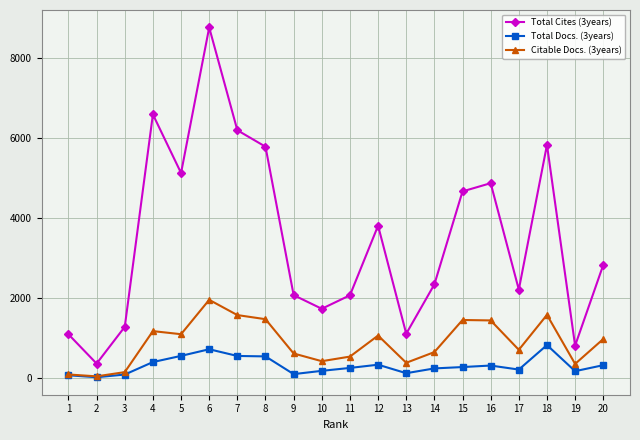

True or false: Citable Docs. (3years) has more than 0 interior local peaks.

True